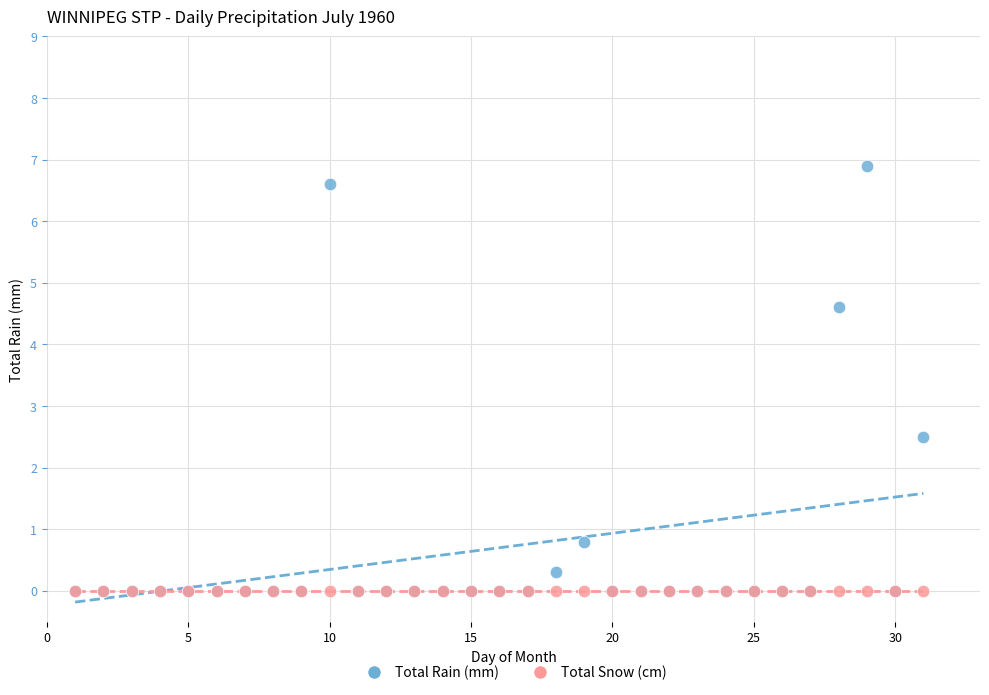

Which series reaches the maximum Y coordinate?

Total Rain (mm)